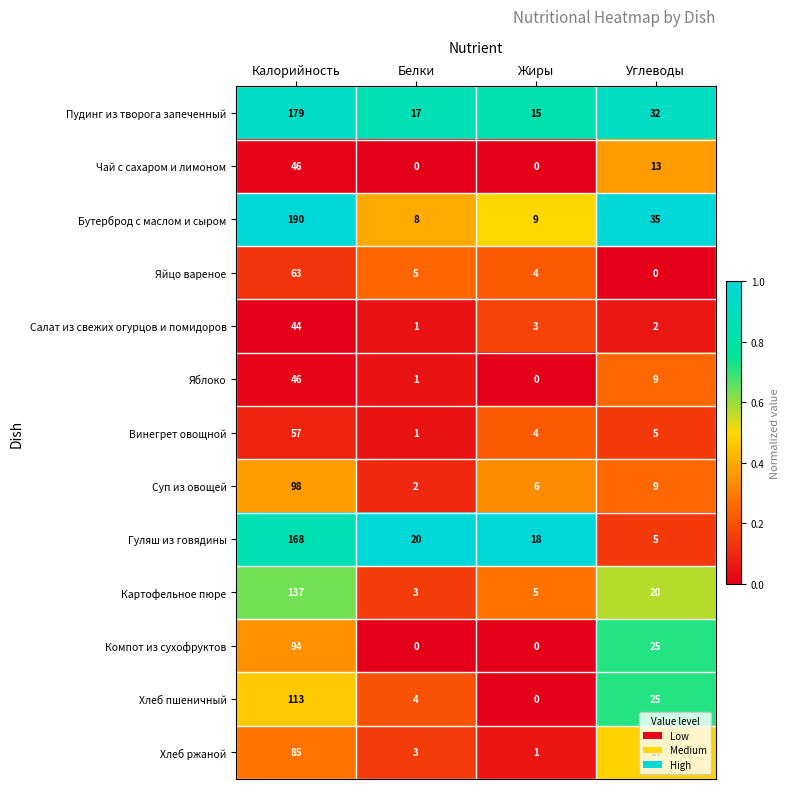

Is it true that Хлеб ржаной equals 5 at Белки?

False